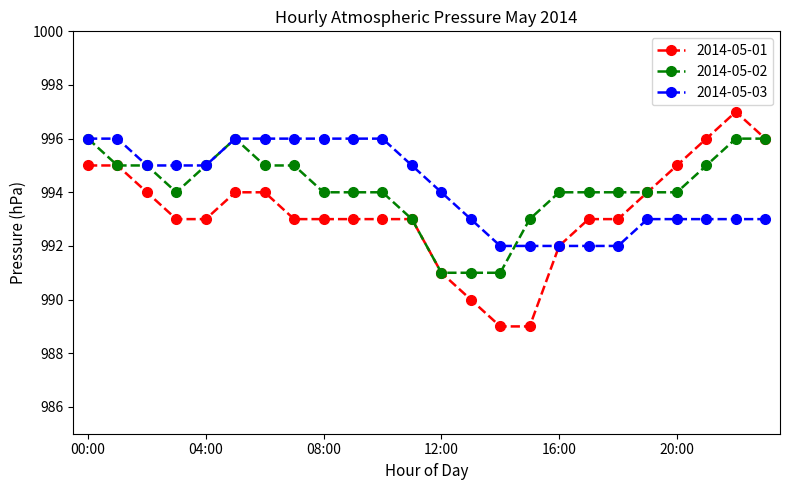

What is the value of the 2014-05-02 point at the 10th from the left?

994